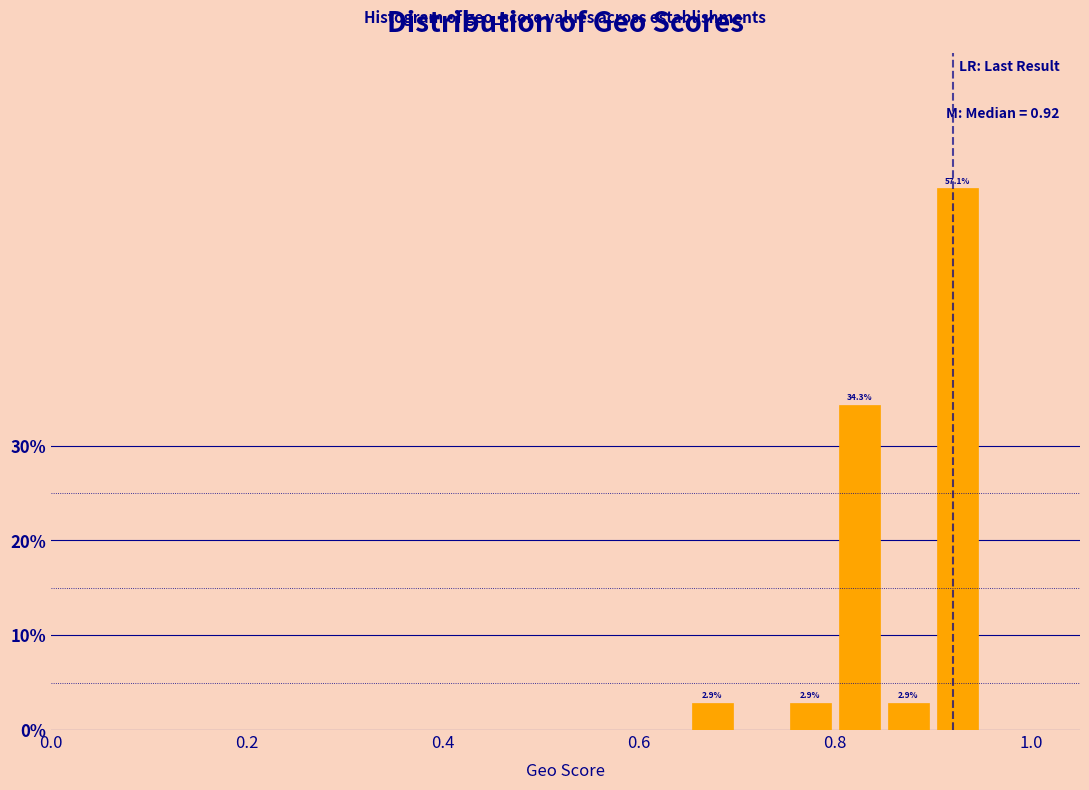

Read against the x-axis, roughly where is the centre of the tallest bar?

0.92